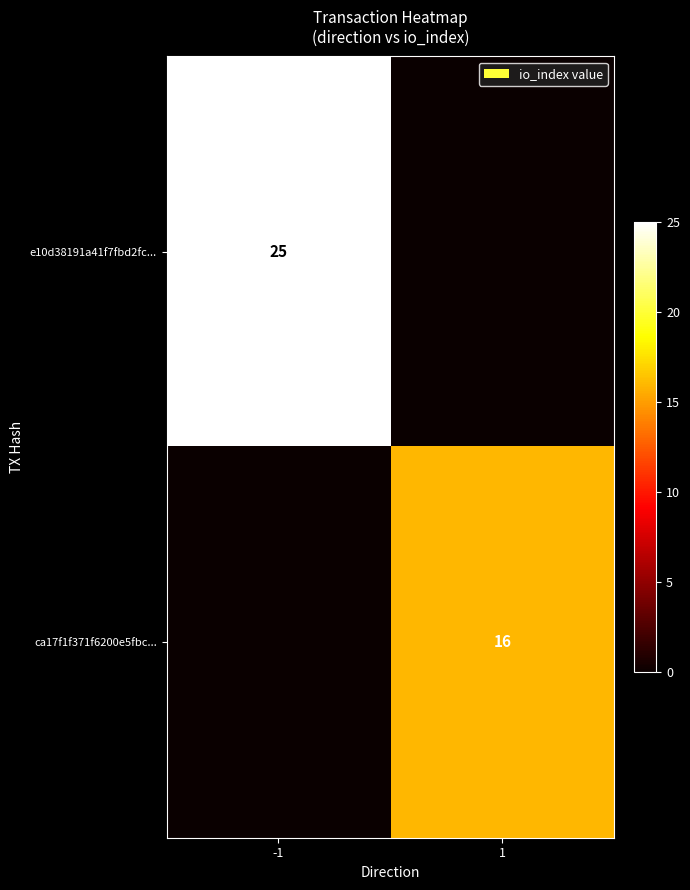

Is the value of e10d38191a41f7fbd2fc... at -1 greater than the value of ca17f1f371f6200e5fbc... at 1?

Yes